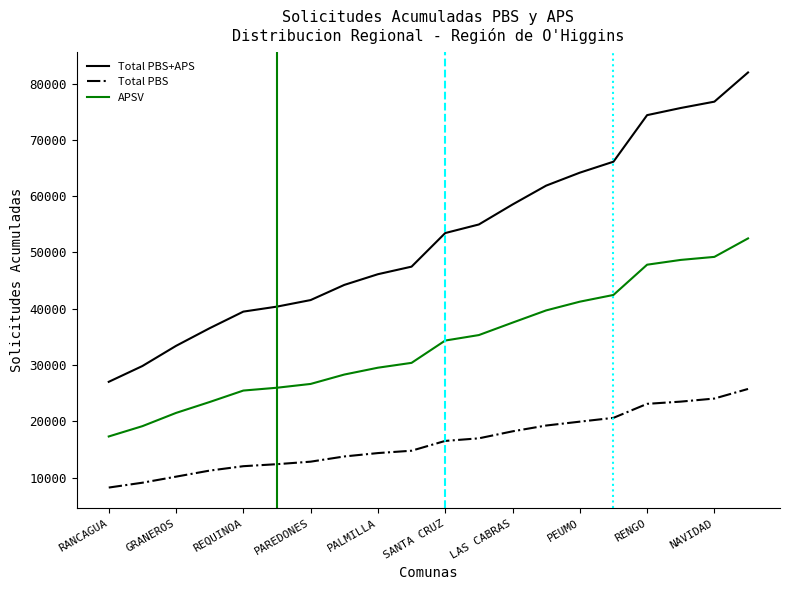

What is the greatest value displayed?

81973